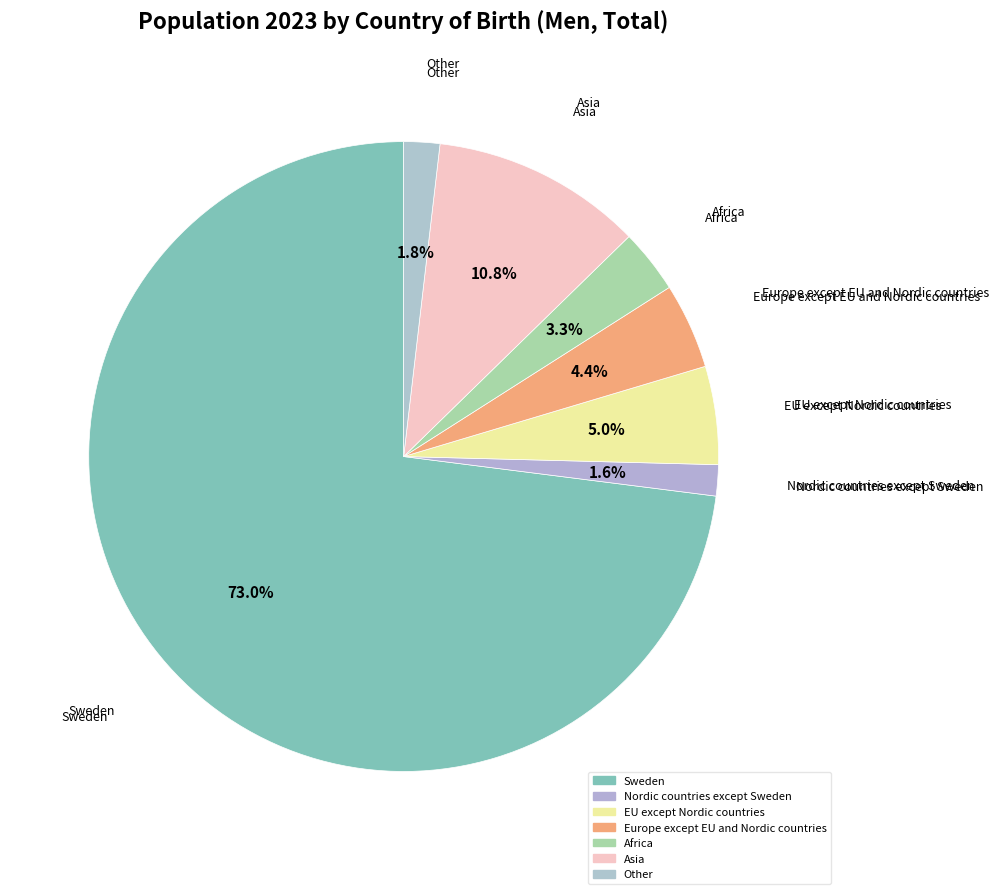

To the nearest percent, what is the difference between the largest and smallest slice percentages?

71%